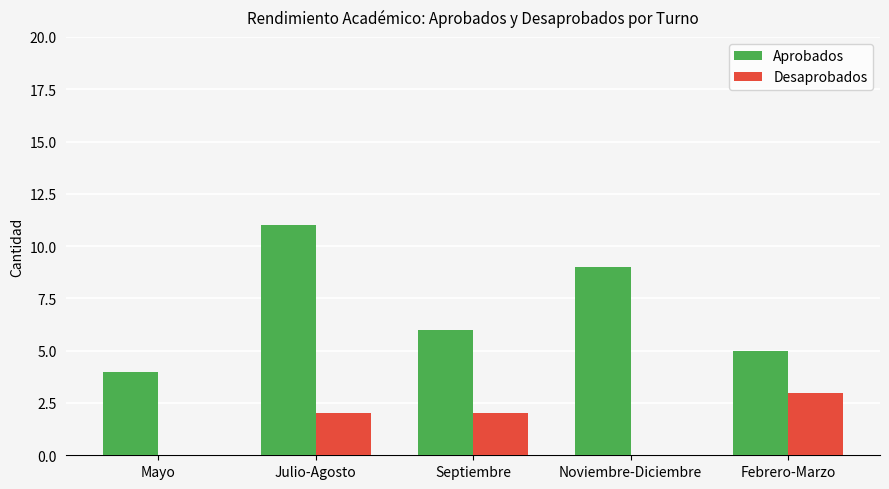

What is the total value across all series at Septiembre?

8